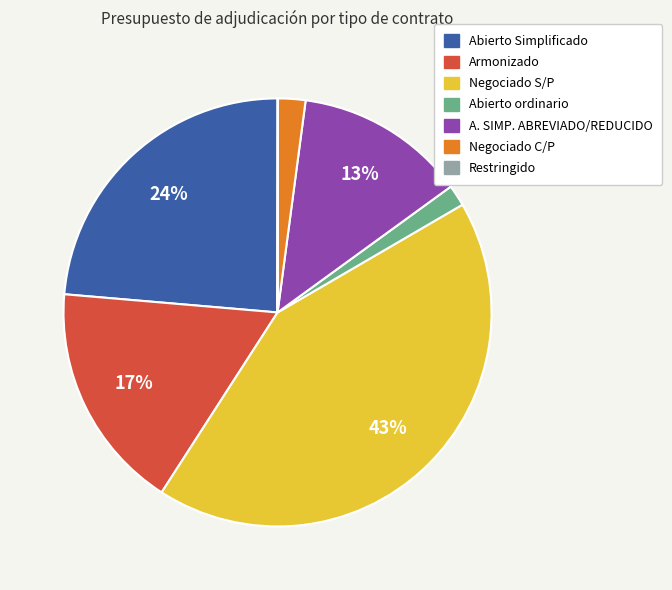

True or false: Abierto Simplificado accounts for 24% of the total.

True